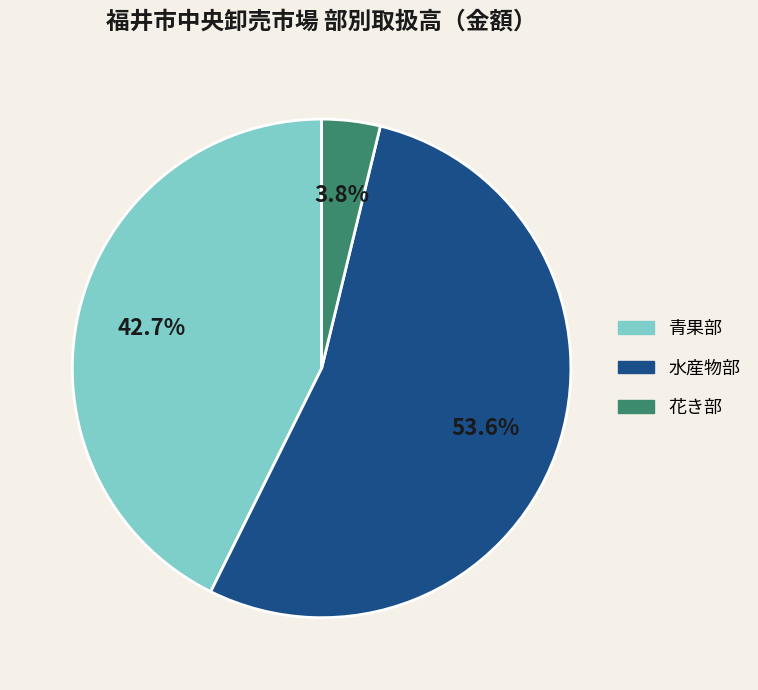

What is the total percentage of 水産物部 and 花き部?

57.3%